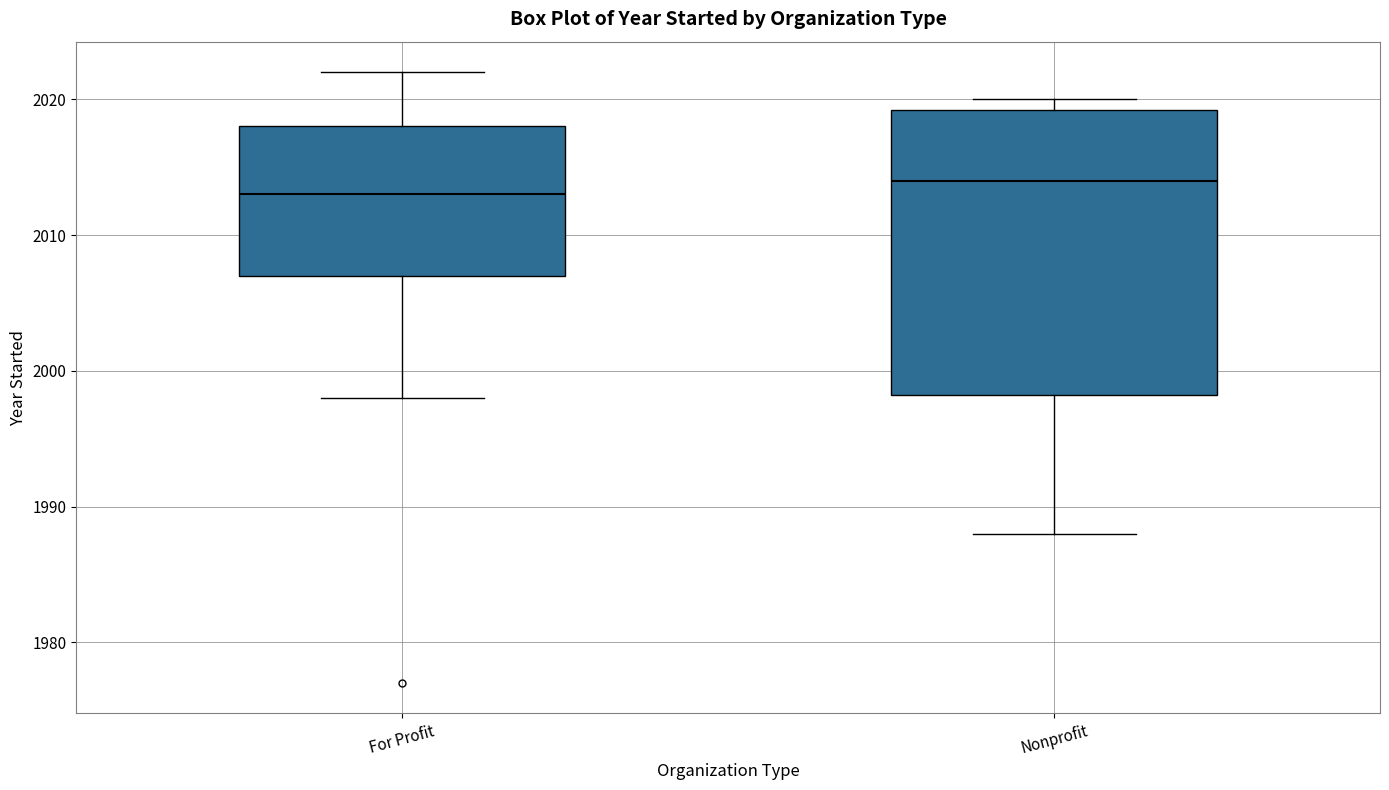

Comparing the boxes themselves (not the whiskers), which one is the tallest?

Nonprofit